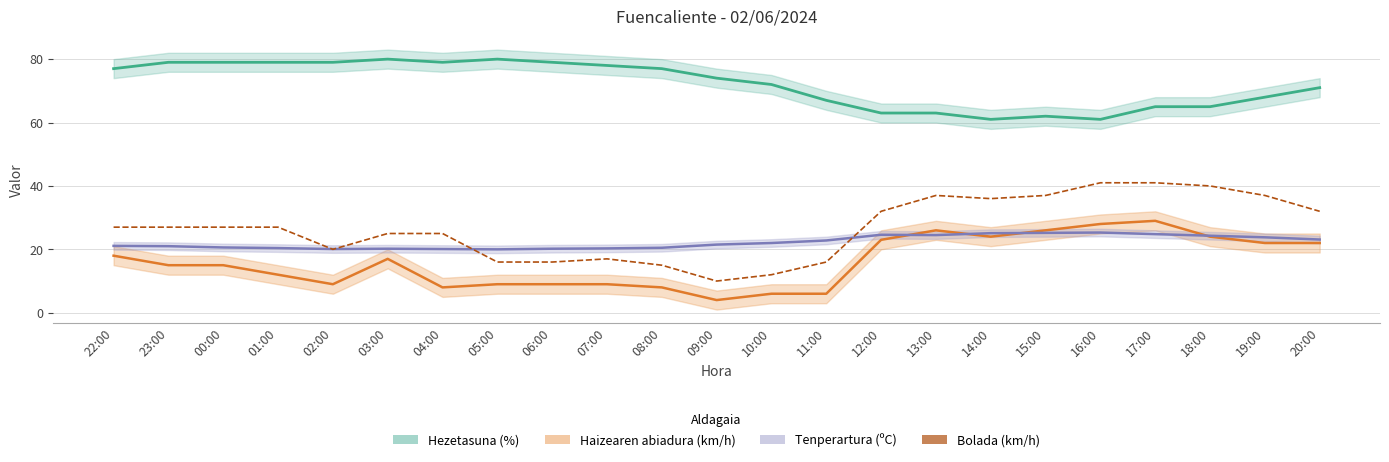

Which series has the largest total across all categories?

Hezetasuna (%)